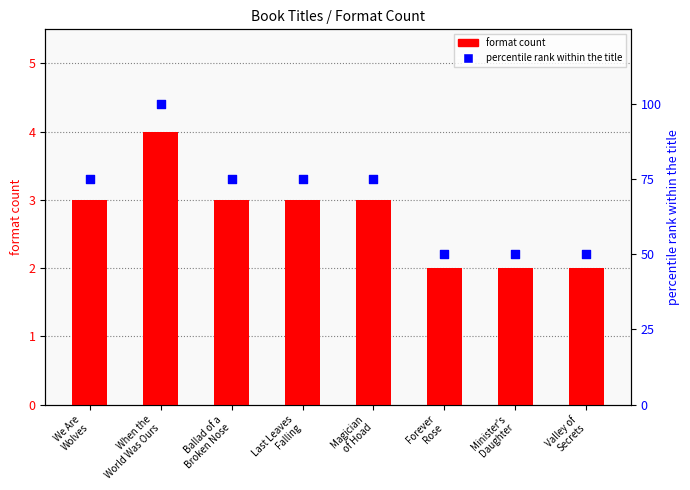

Is the value of format count at We Are
Wolves greater than the value of percentile rank within the title at Minister's
Daughter?

No